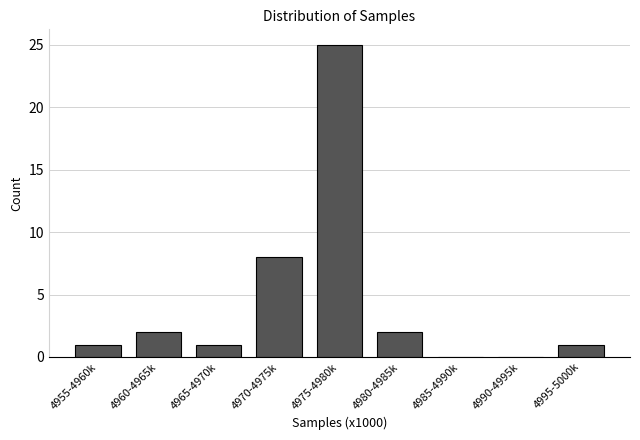

Reading left to right, transcribe all the data shown in this chart.

4955-4960k=1	4960-4965k=2	4965-4970k=1	4970-4975k=8	4975-4980k=25	4980-4985k=2	4985-4990k=0	4990-4995k=0	4995-5000k=1